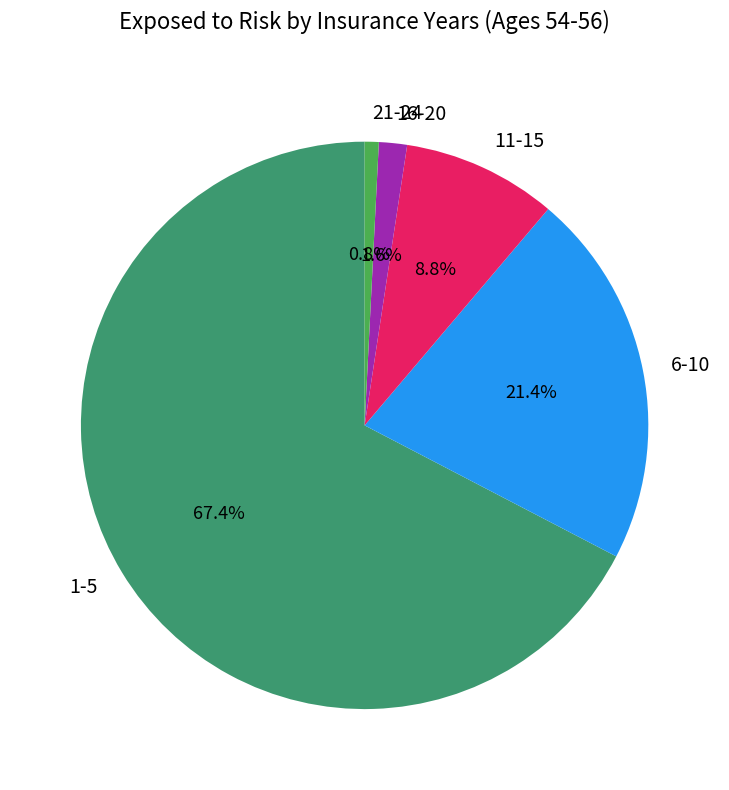

What is the total percentage of 16-20 and 1-5?

69.0%